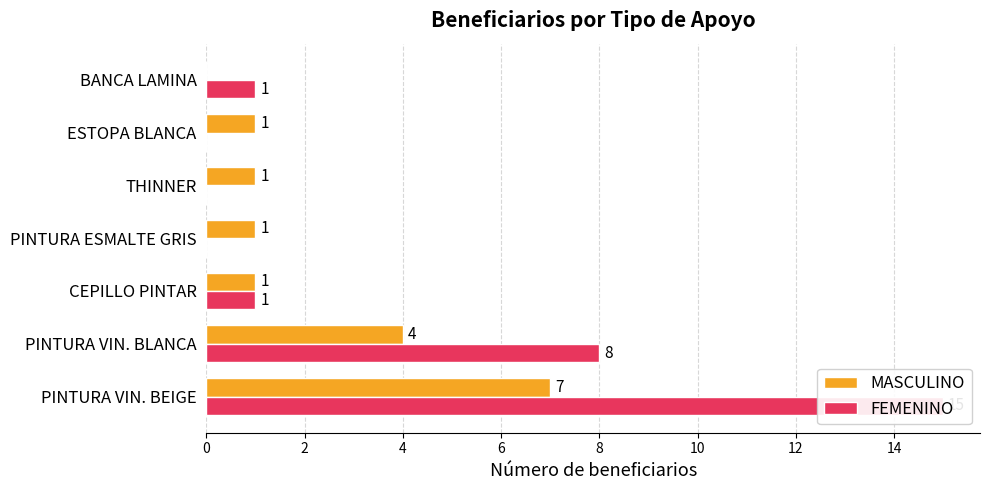

What is the greatest value displayed?

15